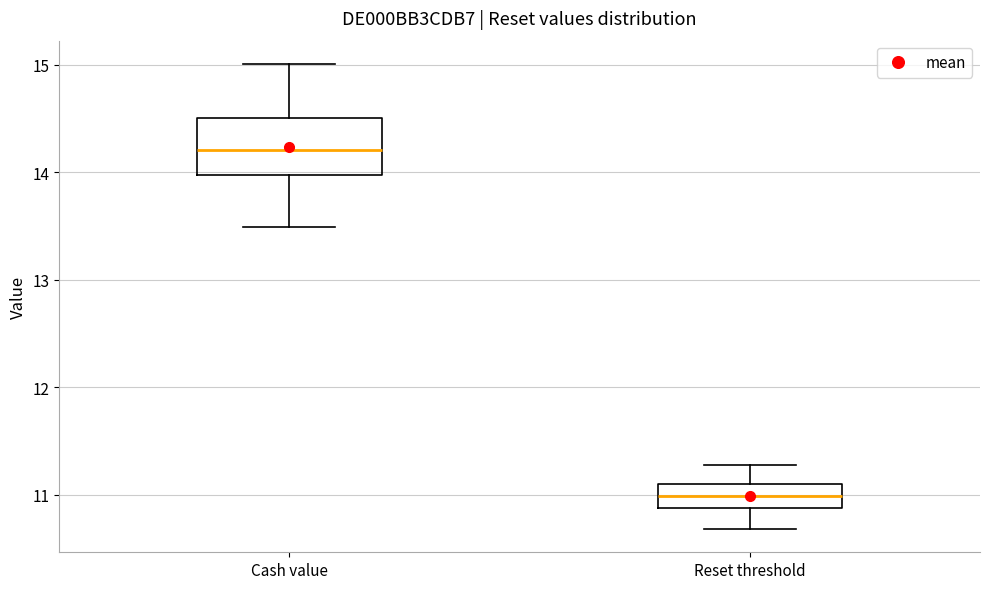

Reading left to right, read every box against the y-axis: the position of its median line, the range the box covers, and the ends of its whiskers. The values are not printed on the chart, so give them approximately, as read against the axis.

Cash value: median 14.2, box 14.0 to 14.5, whiskers 13.5 to 15.0
Reset threshold: median 11.0, box 10.9 to 11.1, whiskers 10.7 to 11.3